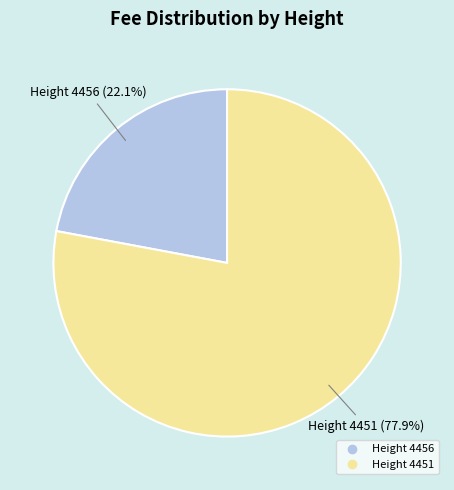

Which has a higher value, Height 4456 or Height 4451?

Height 4451